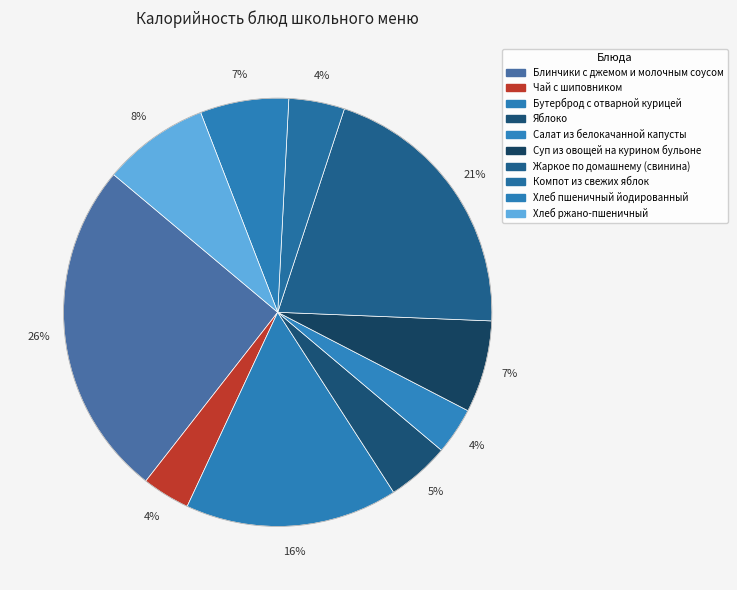

Rank the categories by value from lowest to highest.

Салат из белокачанной капусты, Чай с шиповником, Компот из свежих яблок, Яблоко, Хлеб пшеничный йодированный, Суп из овощей на курином бульоне, Хлеб ржано-пшеничный, Бутерброд с отварной курицей, Жаркое по домашнему (свинина), Блинчики с джемом и молочным соусом